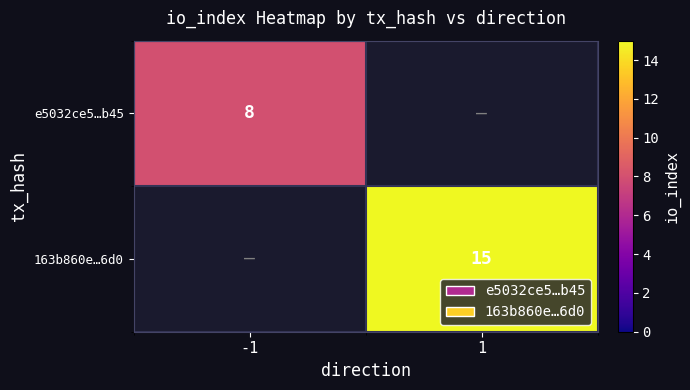

The e5032ce5…b45 series shows 12 at -1. True or false?

False